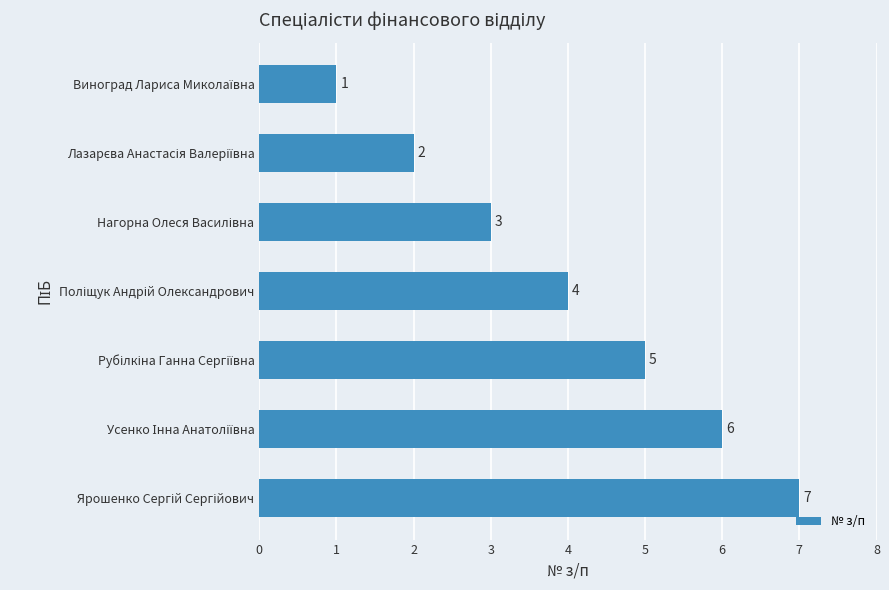

What is the greatest value displayed?

7